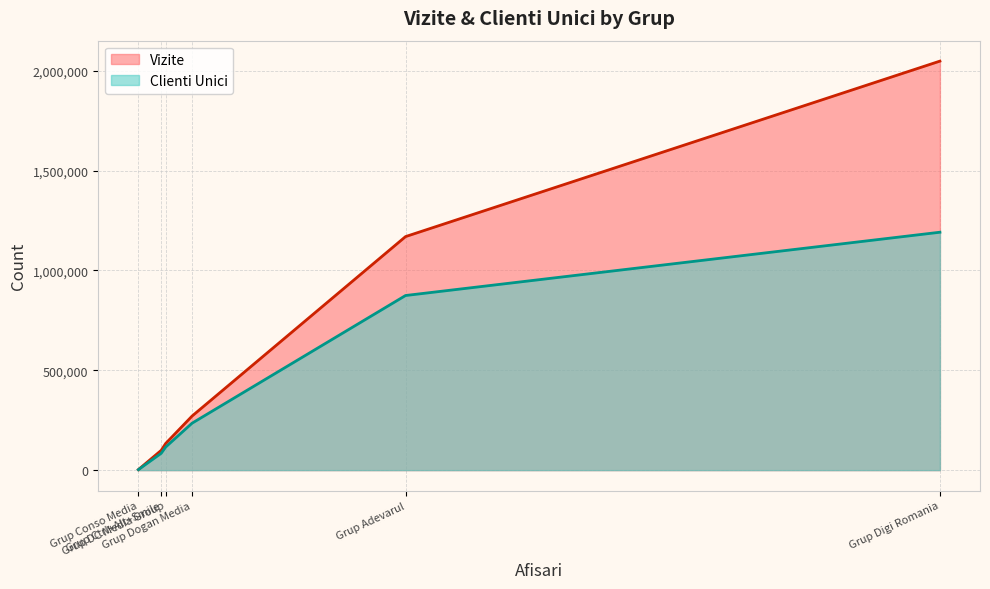

What is the maximum value for Clienti Unici?

1191120